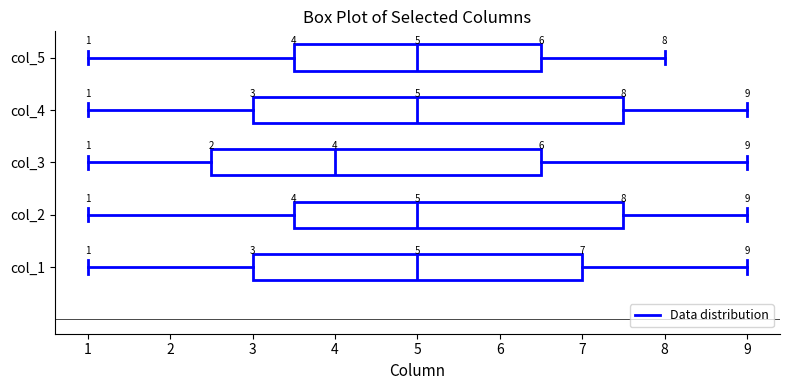

Which box is the widest, from its left edge to its right edge?

col_4